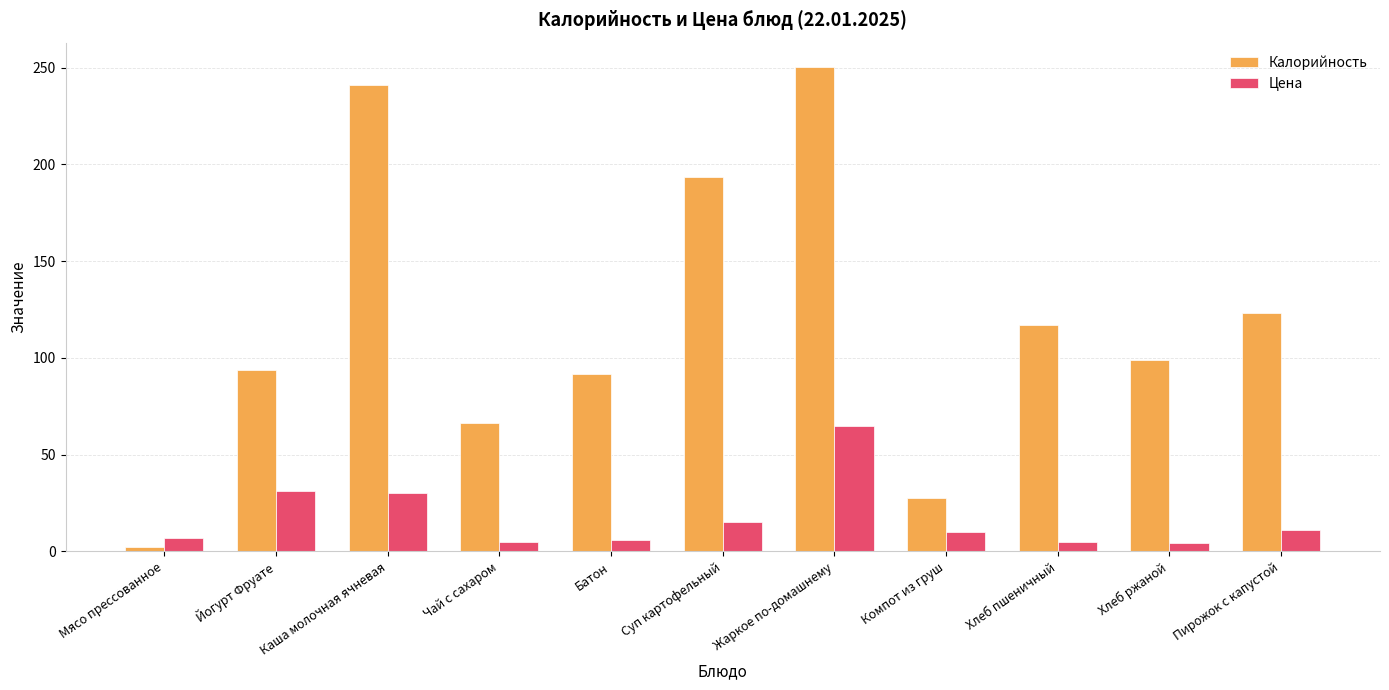

Between Чай с сахаром and Хлеб пшеничный, which series saw the biggest shift?

Калорийность